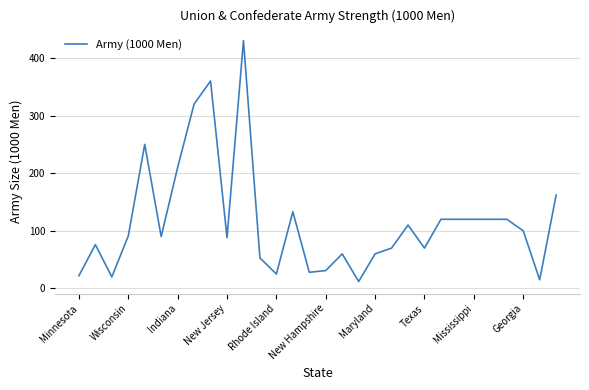

What is the smallest value displayed?

12